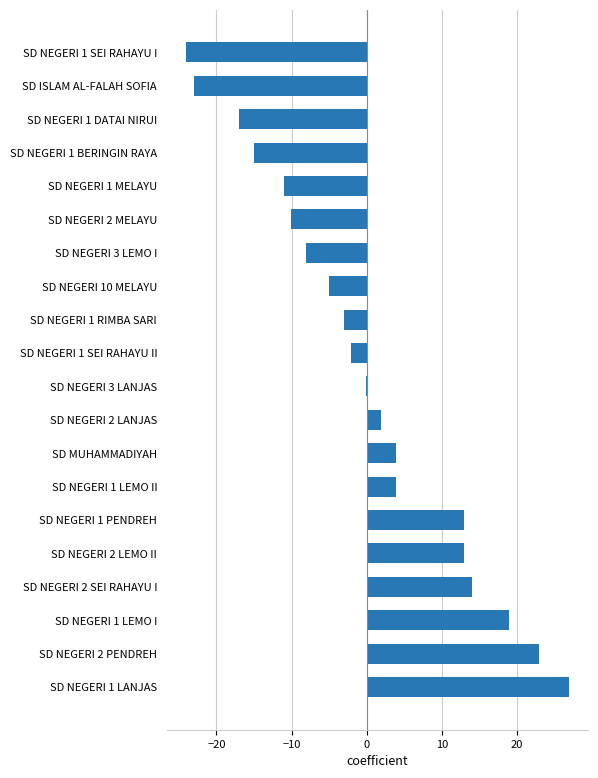

How many distinct data groups are displayed?

1